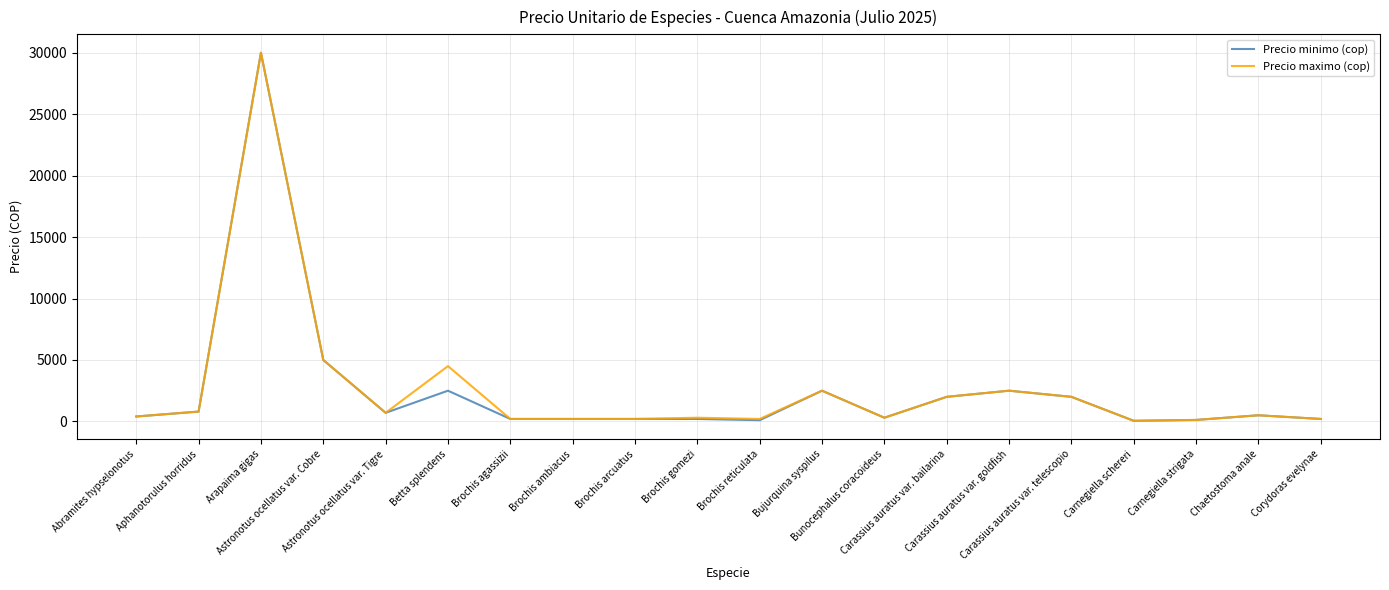

True or false: Precio minimo (cop) has a value of 100 at Brochis reticulata.

True